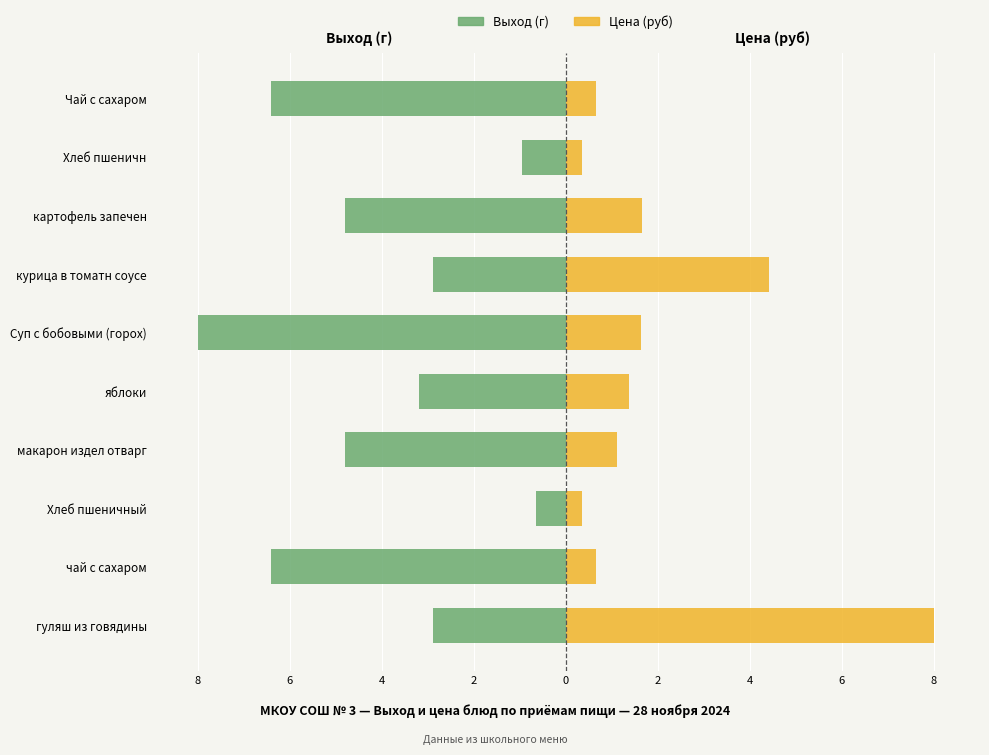

Reading left to right, transcribe all the data shown in this chart.

Выход (г): -2.9	-6.4	-0.6	-4.8	-3.2	-8.0	-2.9	-4.8	-1.0	-6.4
Цена (руб): 8.0	0.7	0.3	1.1	1.4	1.6	4.4	1.6	0.3	0.7